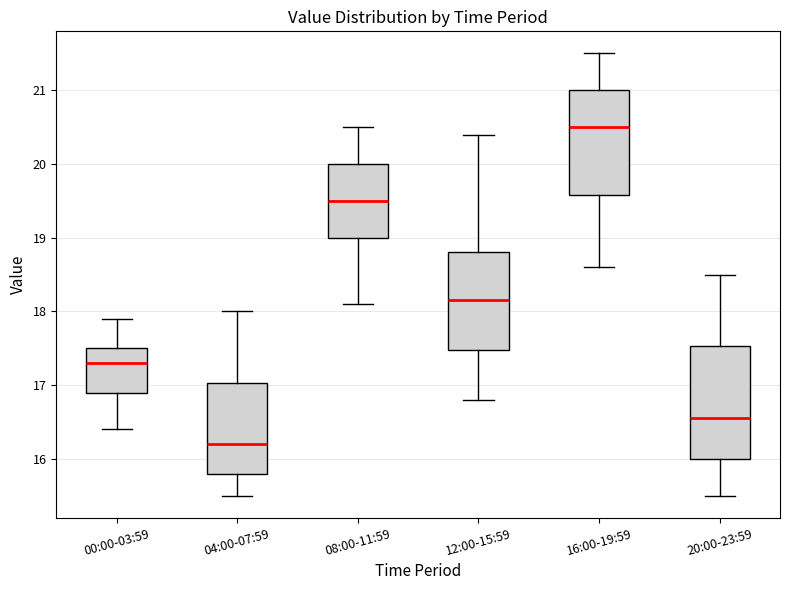

Reading left to right, transcribe this box plot: for each box, give where its median line is, the range the box spans, and where its two whiskers end, as read against the y-axis. The values are not printed on the chart, so give them approximately, as read against the axis.

00:00-03:59: median 17.3, box 16.9 to 17.5, whiskers 16.4 to 17.9
04:00-07:59: median 16.2, box 15.8 to 17.0, whiskers 15.5 to 18.0
08:00-11:59: median 19.5, box 19.0 to 20.0, whiskers 18.1 to 20.5
12:00-15:59: median 18.2, box 17.5 to 18.8, whiskers 16.8 to 20.4
16:00-19:59: median 20.5, box 19.6 to 21.0, whiskers 18.6 to 21.5
20:00-23:59: median 16.6, box 16.0 to 17.5, whiskers 15.5 to 18.5